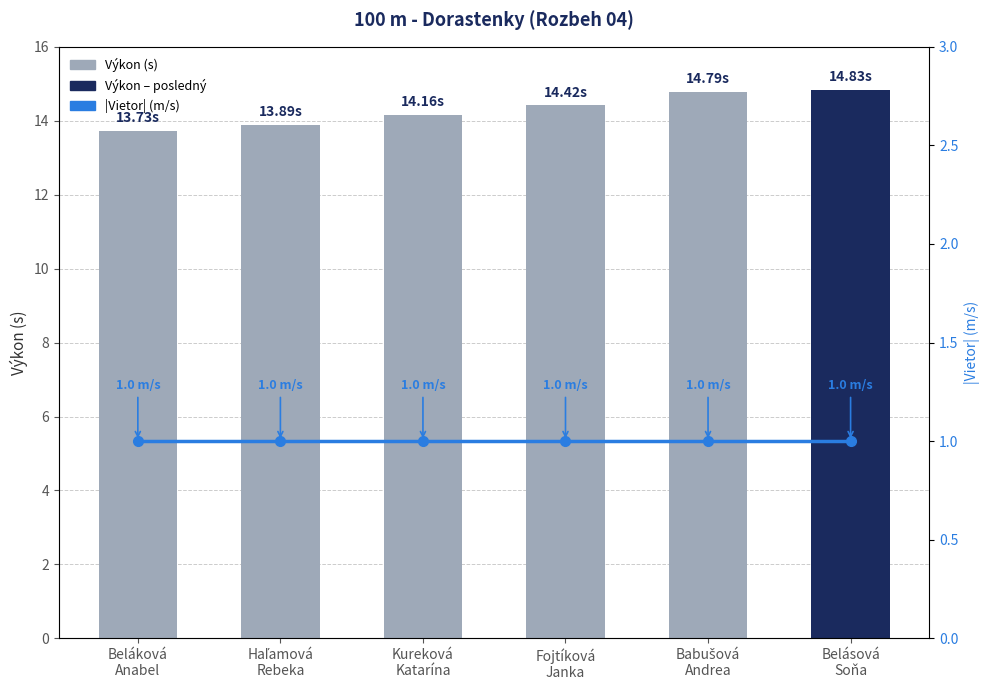

List the series in order of their overall mean, highest first.

Výkon, |Vietor| (m/s)